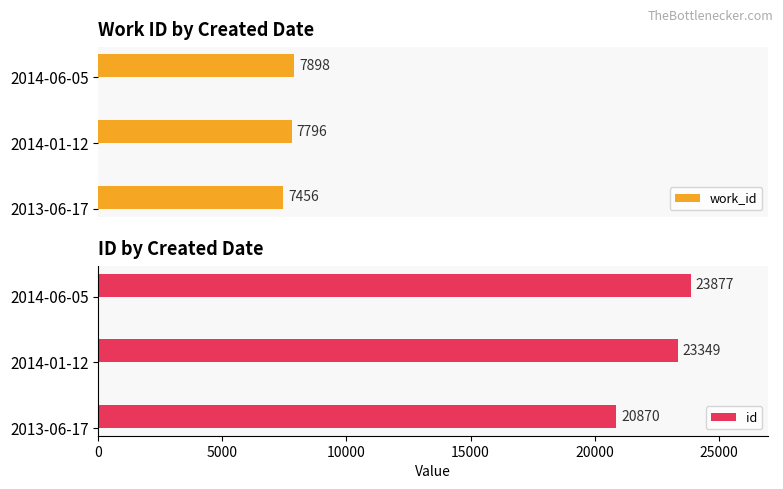

Rank the series by their average value, from lowest to highest.

work_id, id